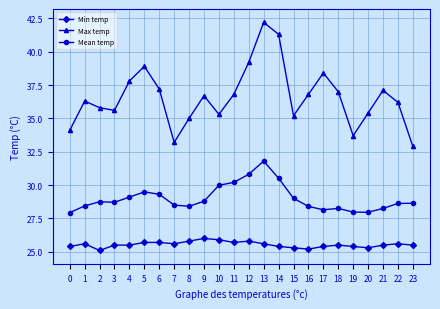

What is the value of the Mean temp point at the 21st from the left?

28.0